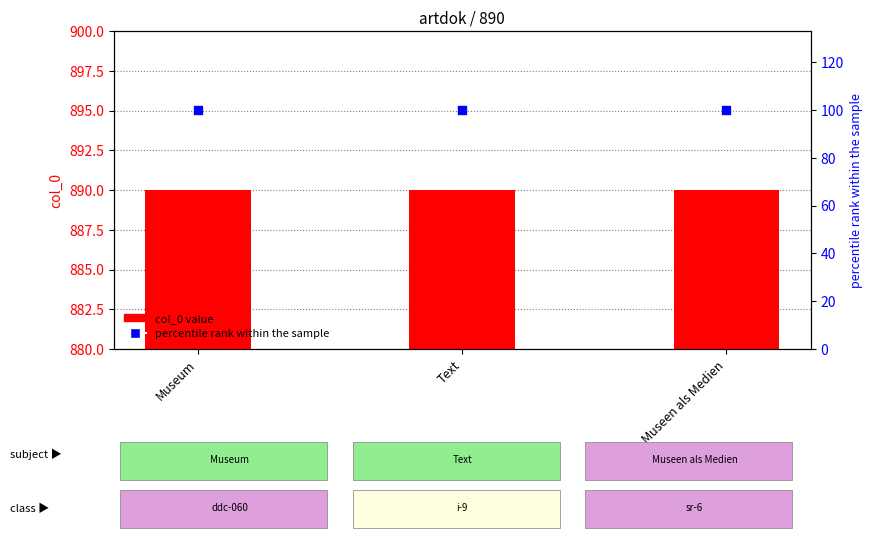

At which category is the sum across all series the highest?

Museum